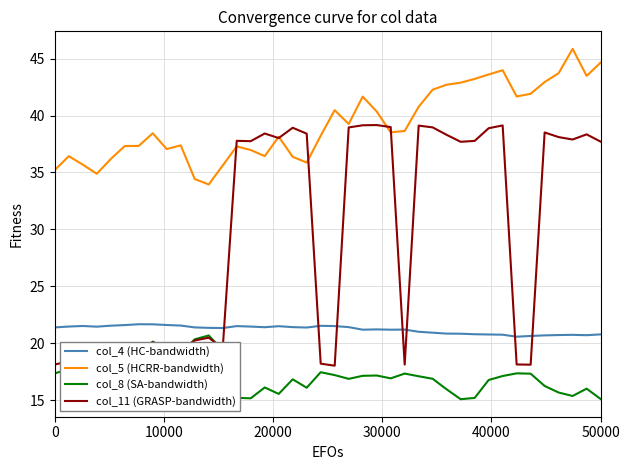

True or false: col_5 (HCRR-bandwidth) and col_8 (SA-bandwidth) intersect in this chart.

False